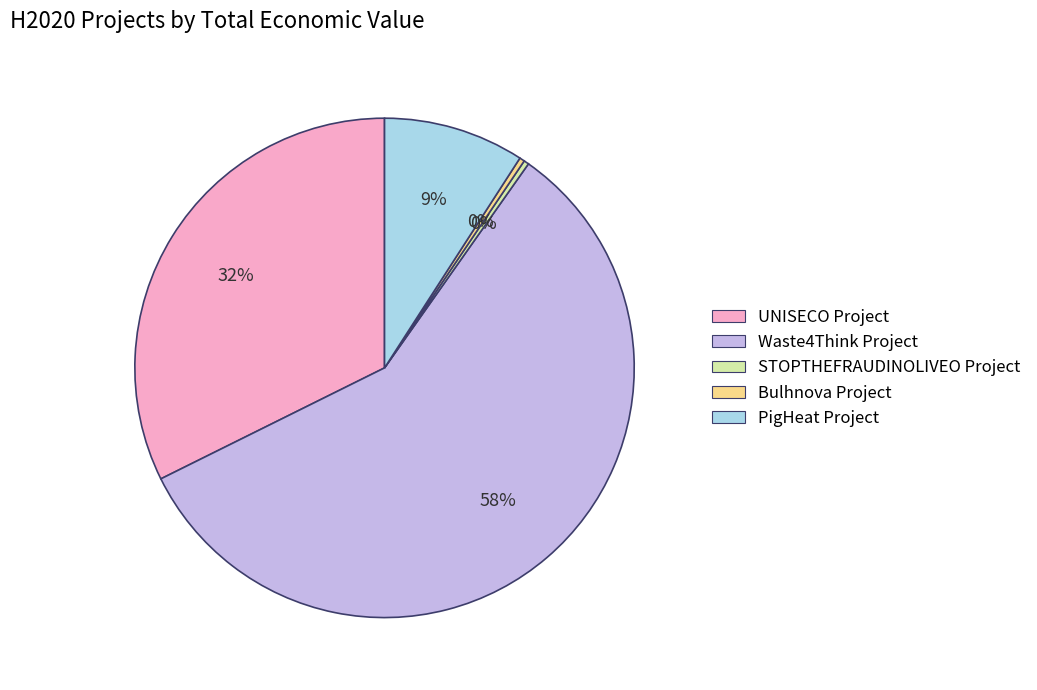

Which has a higher value, UNISECO Project or PigHeat Project?

UNISECO Project